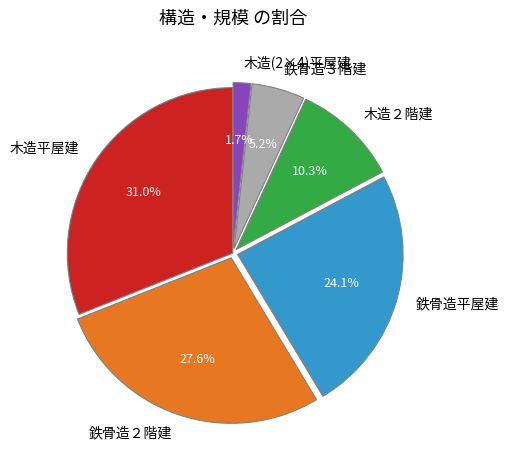

How many segments does this pie chart have?

6